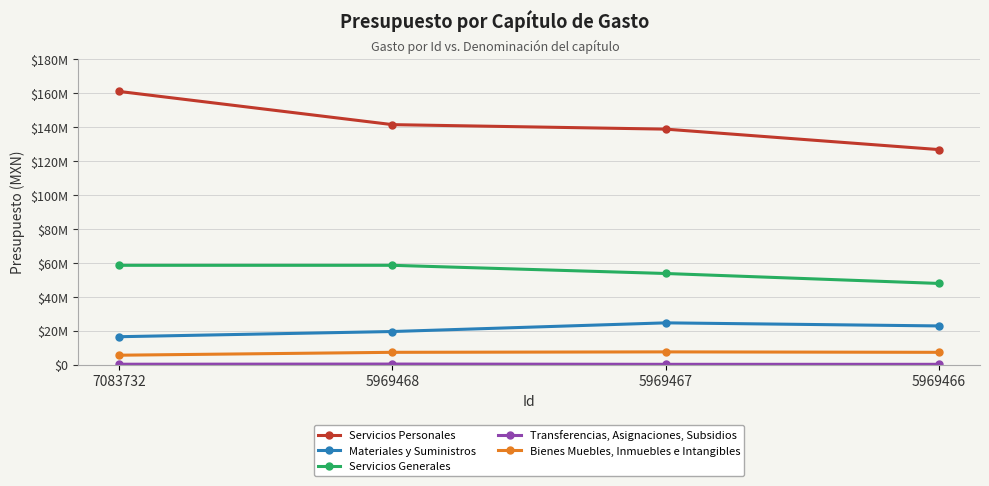

At which category does the chart reach its peak across all series?

7083732